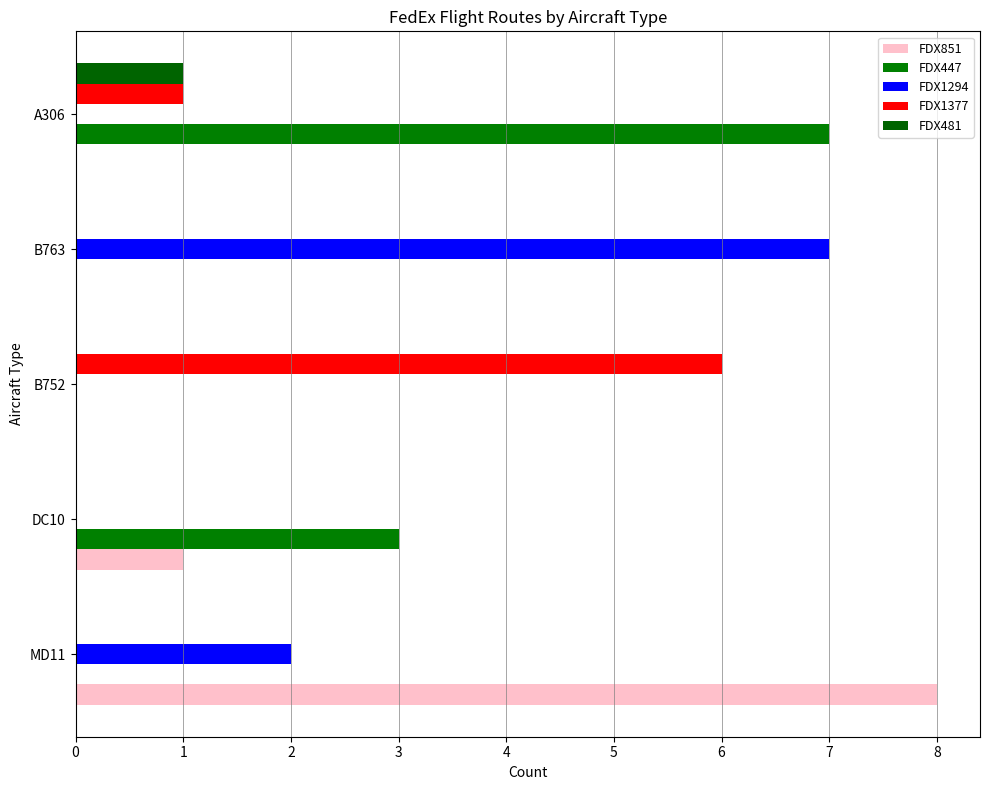

Reading left to right, extract all data points from this chart.

FDX851: 8	1	0	0	0
FDX447: 0	3	0	0	7
FDX1294: 2	0	0	7	0
FDX1377: 0	0	6	0	1
FDX481: 0	0	0	0	1